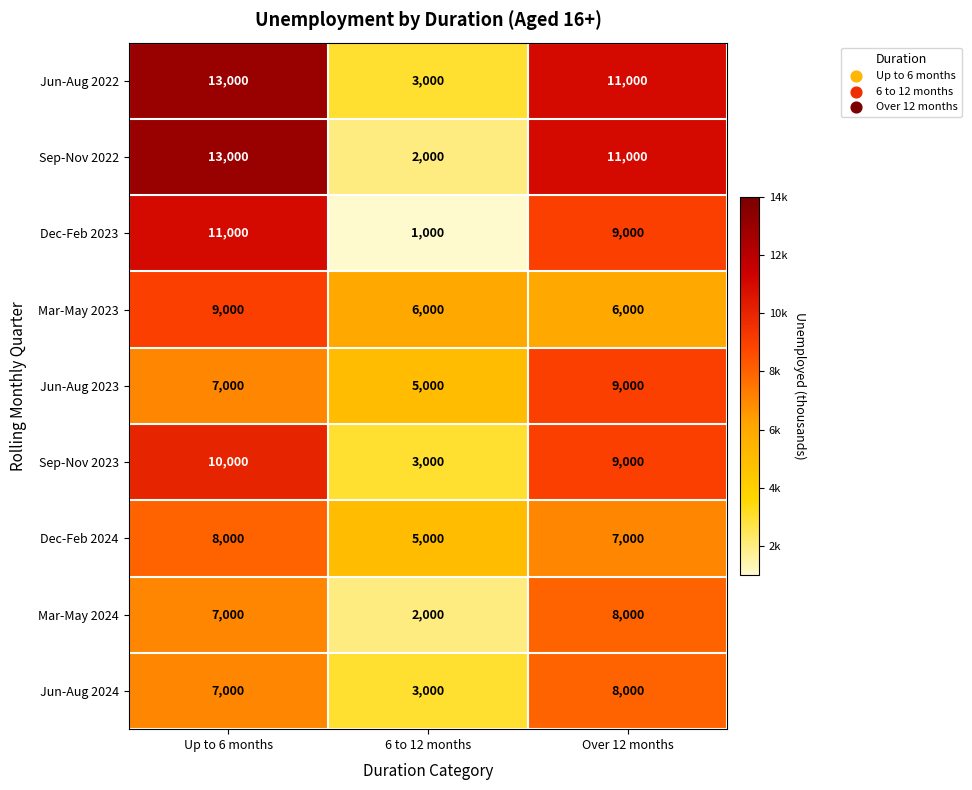

At how many categories does at least one series exceed 1525?

3